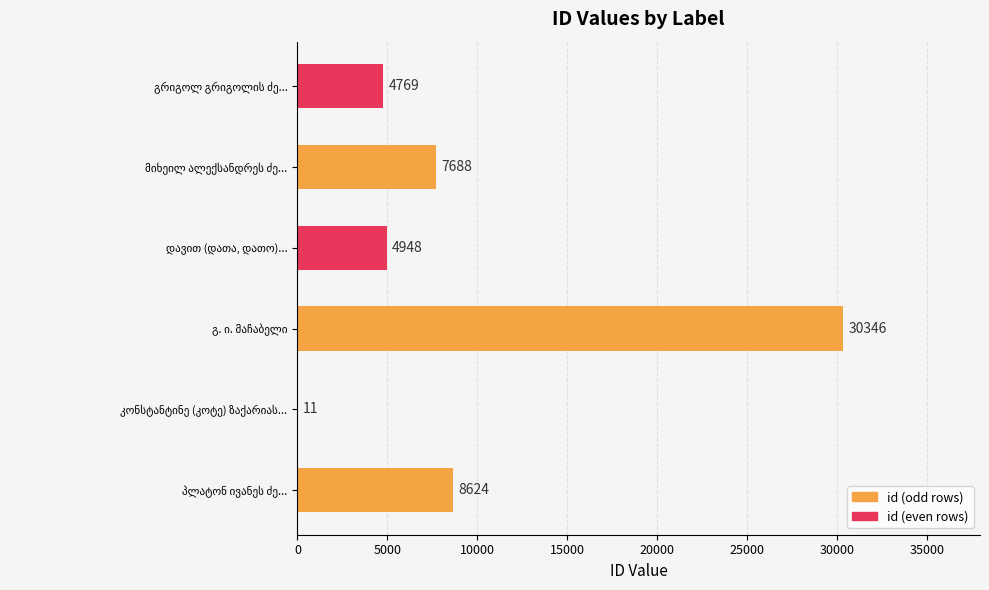

How many categories are shown in the chart?

6